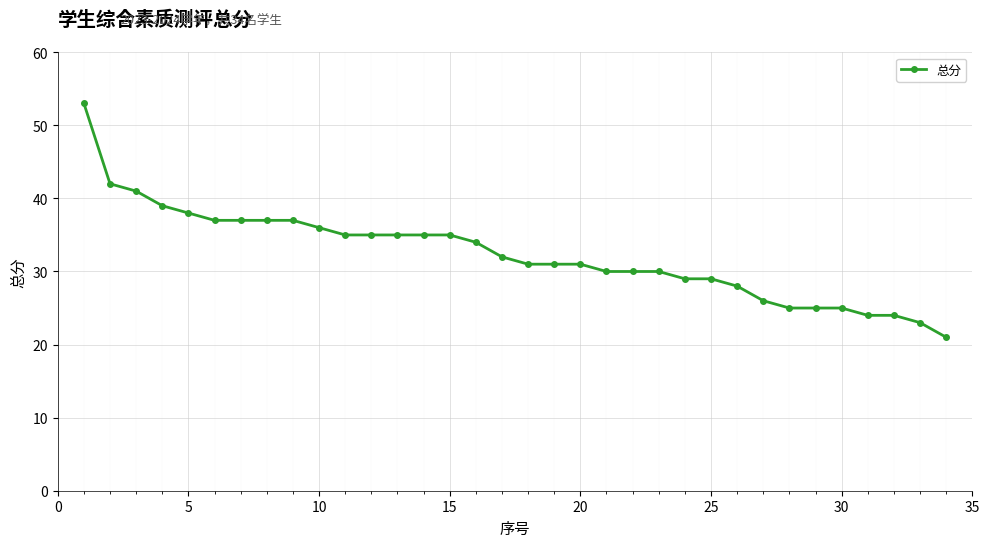

Reading left to right, transcribe all the data shown in this chart.

53	42	41	39	38	37	37	37	37	36	35	35	35	35	35	34	32	31	31	31	30	30	30	29	29	28	26	25	25	25	24	24	23	21